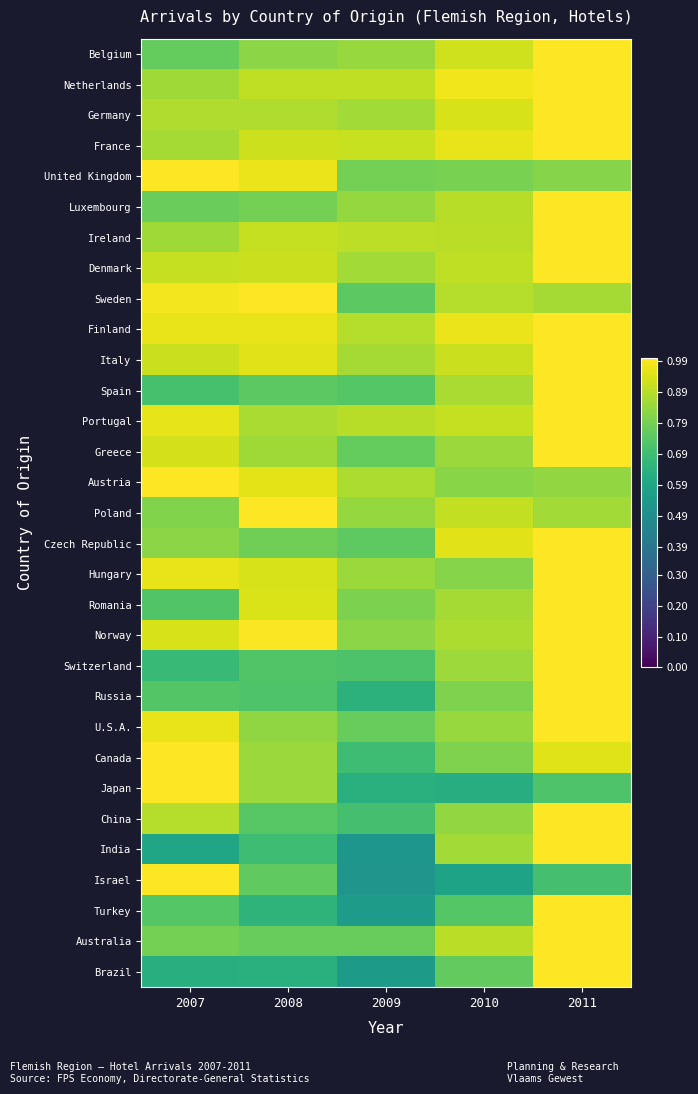

At which category is the sum across all series the highest?

2011